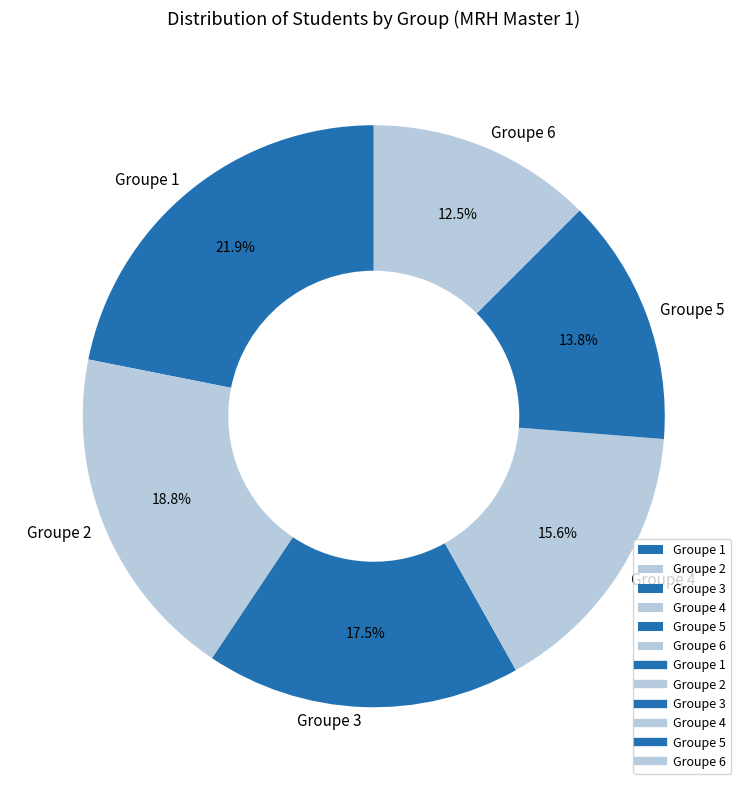

Is there any slice that represents more than half of the pie?

No